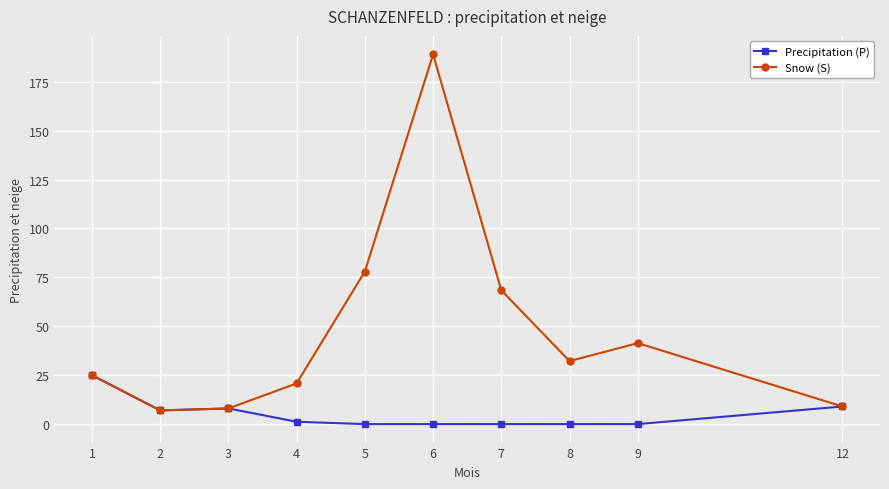

What are all the series names shown in the legend?

Precipitation (P), Snow (S)